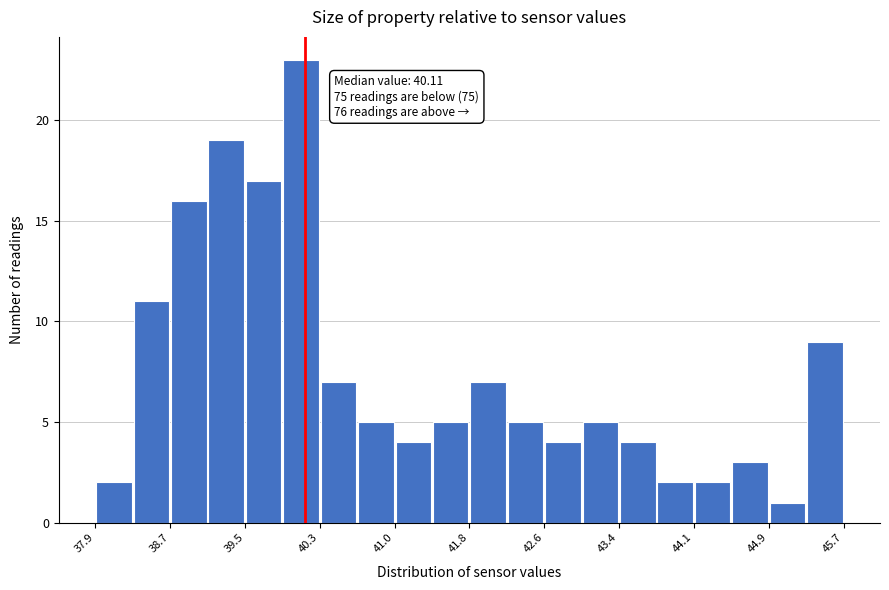

Read against the x-axis, roughly where is the centre of the tallest bar?

40.1